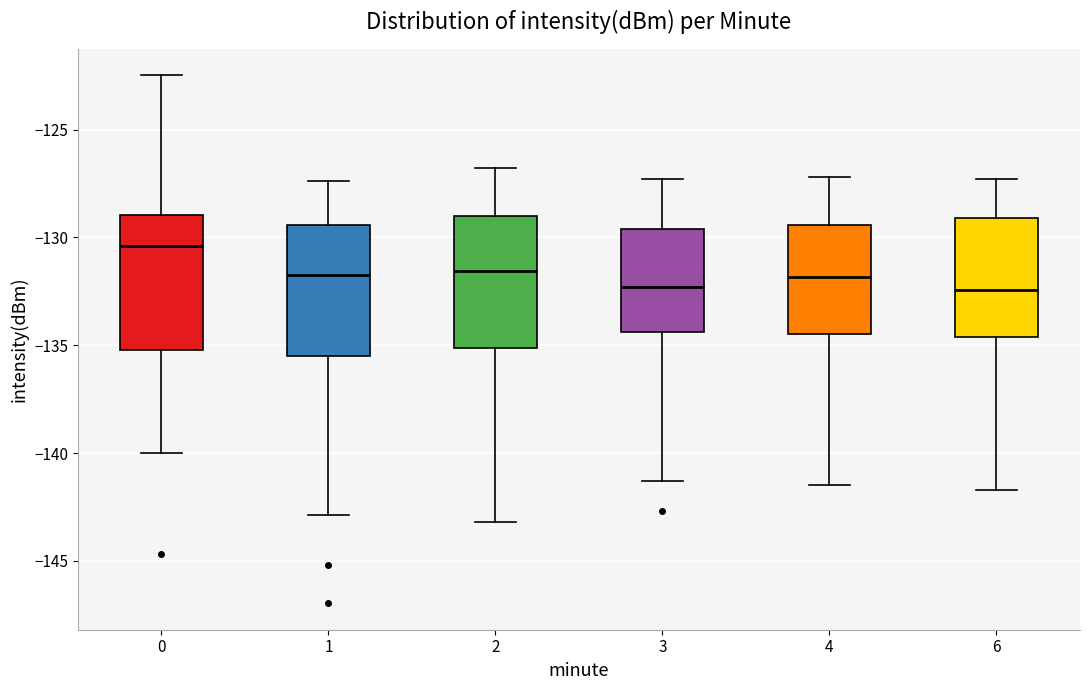

Reading left to right, transcribe this box plot: for each box, give where its median line is, the range the box spans, and where its two whiskers end, as read against the y-axis. The values are not printed on the chart, so give them approximately, as read against the axis.

0: median -130.5, box -135.0 to -129.0, whiskers -140.0 to -122.5
1: median -132.0, box -135.5 to -129.5, whiskers -143.0 to -127.5
2: median -131.5, box -135.0 to -129.0, whiskers -143.0 to -127.0
3: median -132.5, box -134.5 to -129.5, whiskers -141.5 to -127.5
4: median -132.0, box -134.5 to -129.5, whiskers -141.5 to -127.0
6: median -132.5, box -134.5 to -129.0, whiskers -141.5 to -127.5